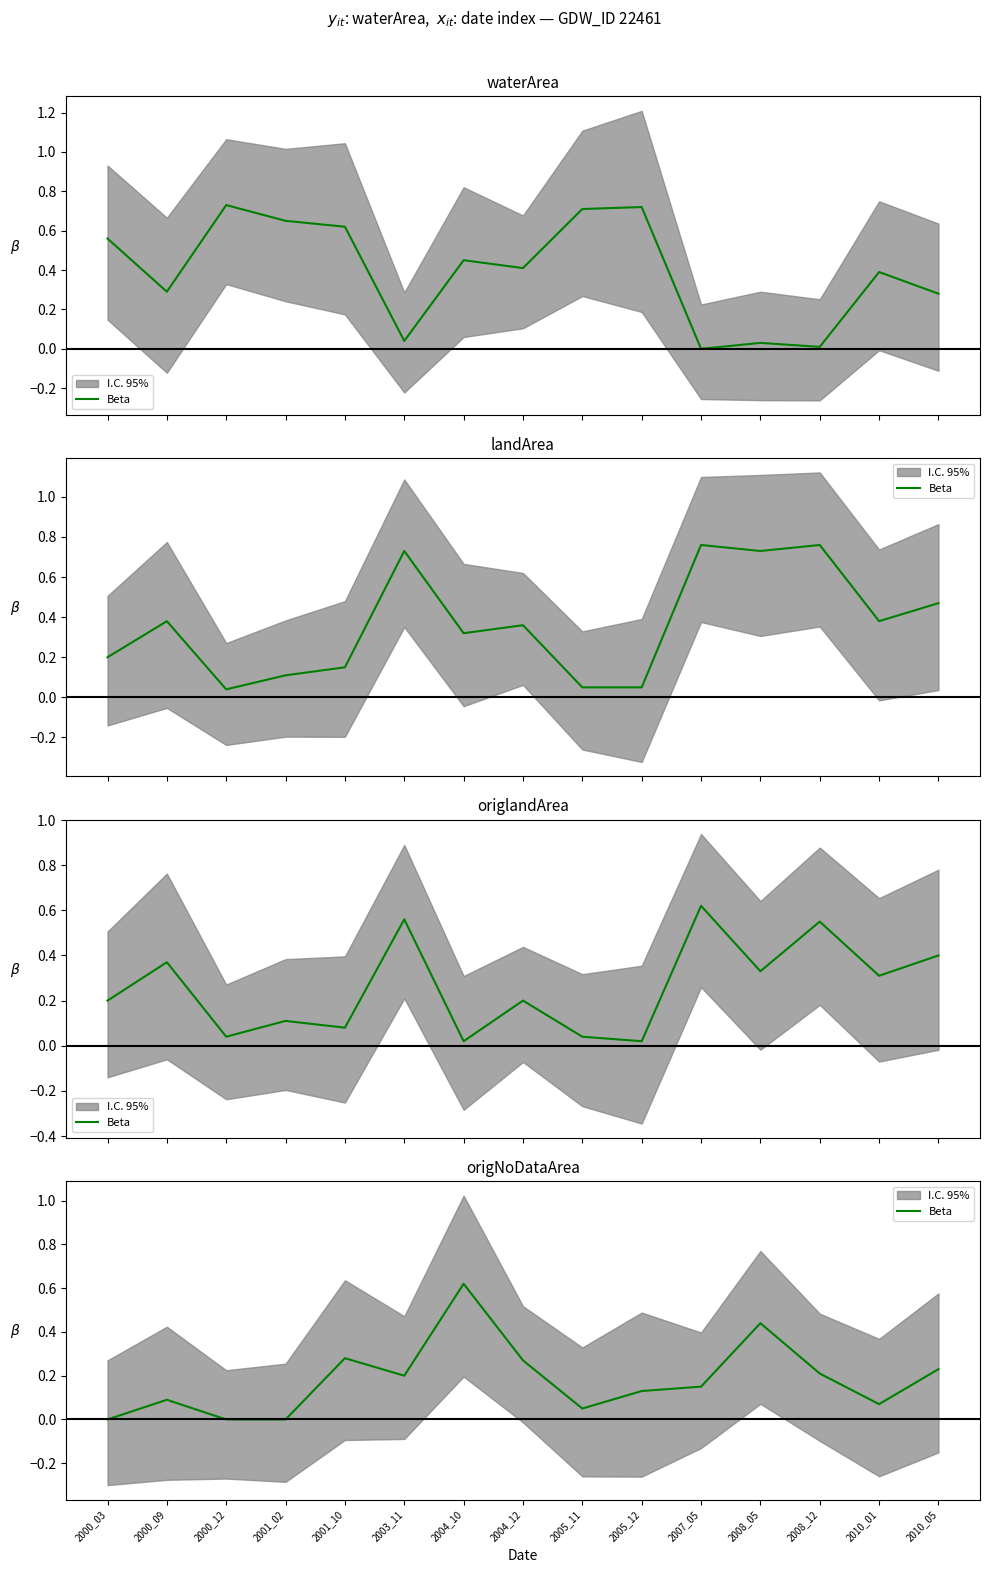

Reading right to left, transcribe all the data shown in this chart.

0.2	0.1	0.2	0.4	0.1	0.1	0.1	0.3	0.6	0.2	0.3	0.0	0.0	0.1	0.0